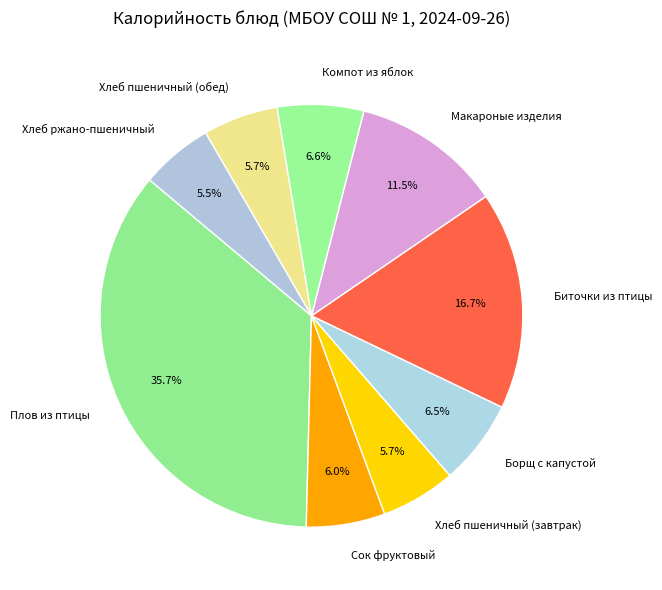

What is the largest slice in the pie chart?

Плов из птицы